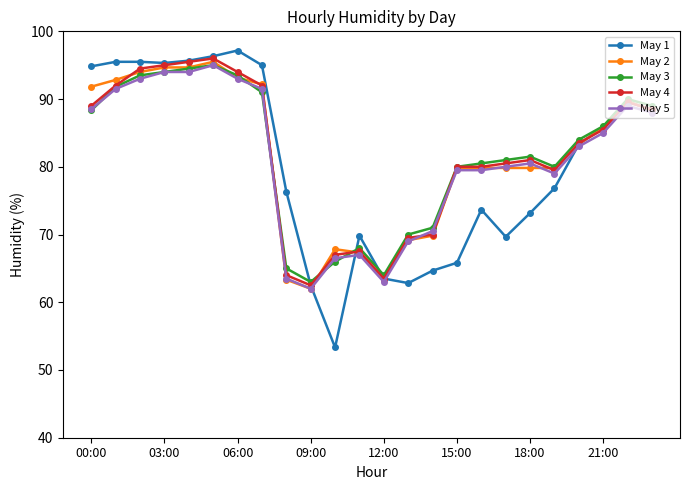

How many lines are shown in the chart?

5